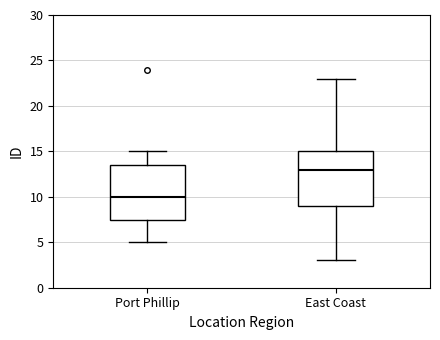

Which box has the highest median line?

East Coast